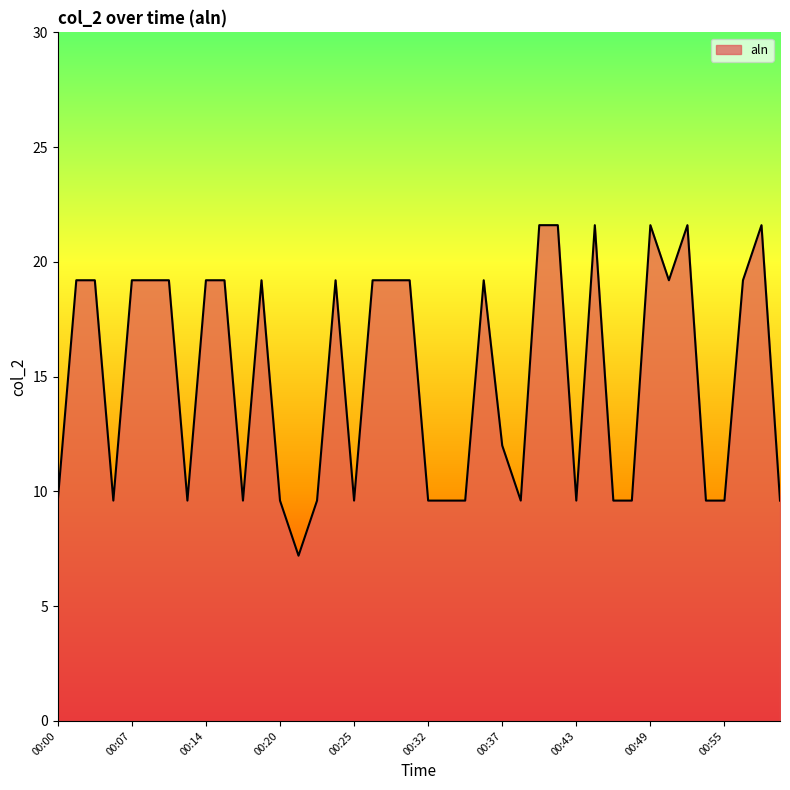

What is the minimum value shown in the chart?

7.2